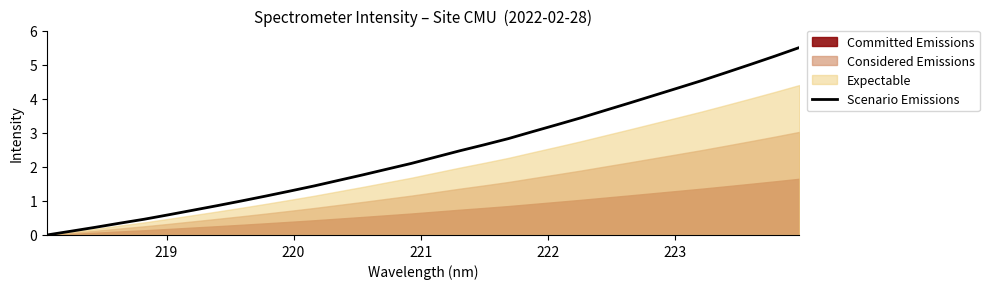

What is the value of the 17th point from the left?

2.3